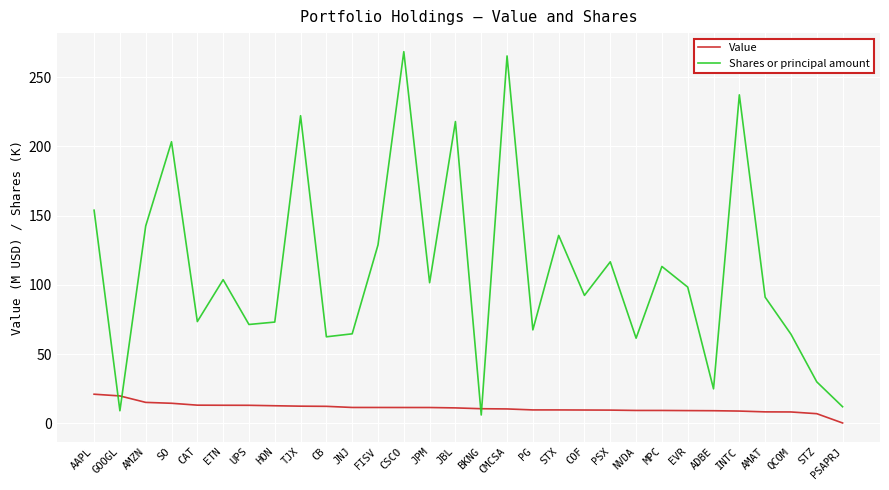

Which series has the largest total across all categories?

Shares or principal amount